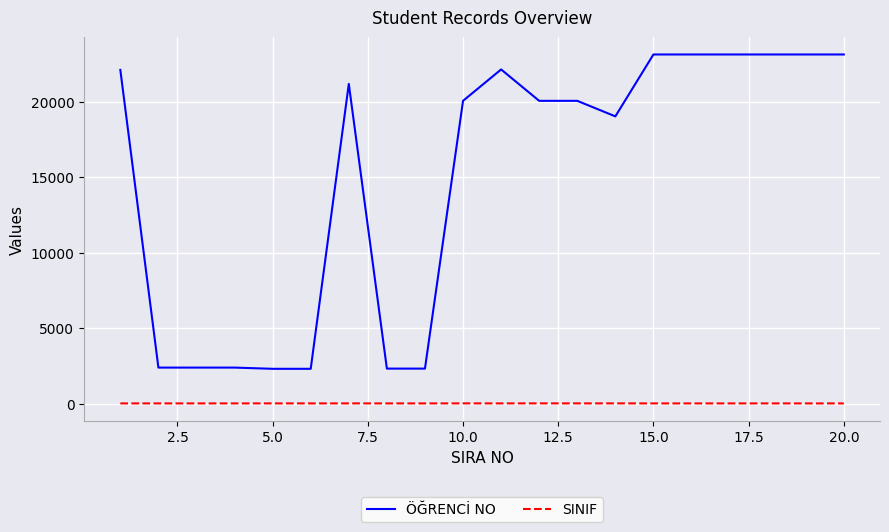

Which series has the largest total across all categories?

ÖĞRENCİ NO